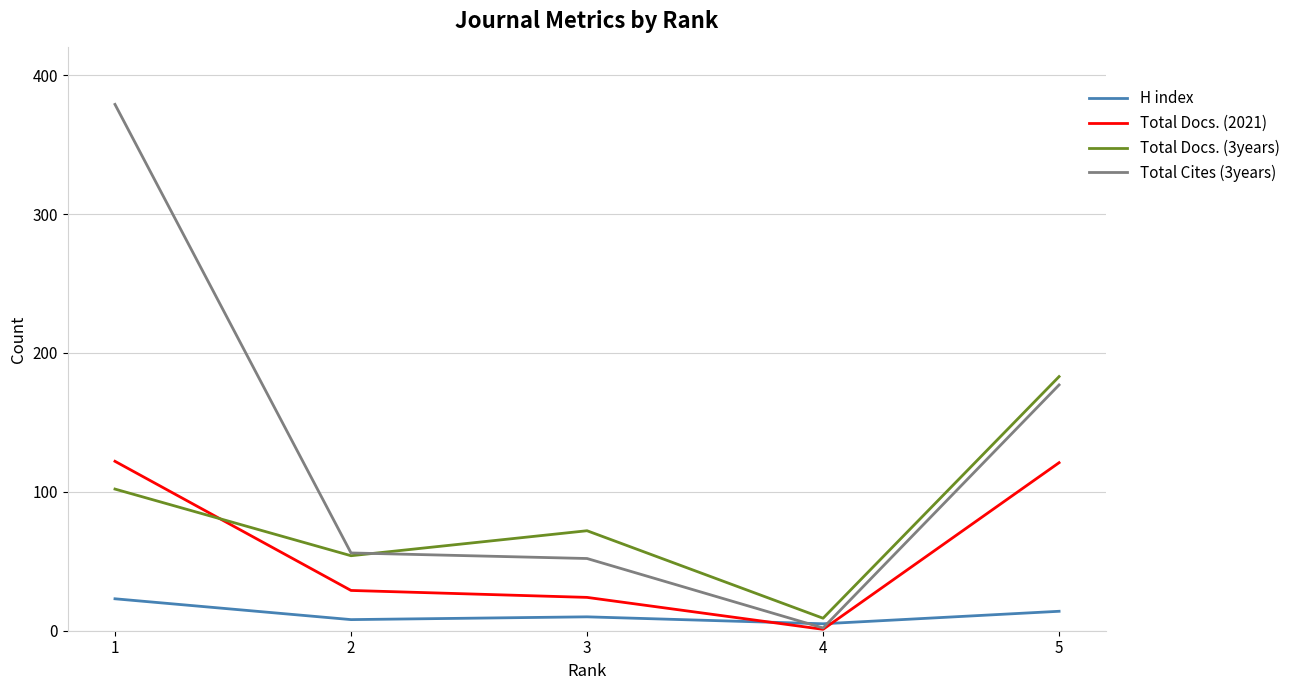

Which series changed the most between 1 and 5?

Total Cites (3years)